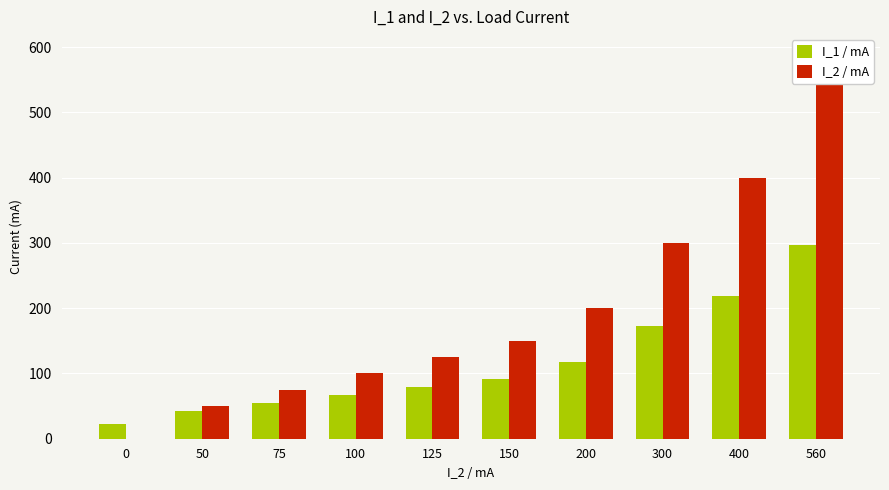

Reading left to right, extract all data points from this chart.

I_1 / mA: 23	42	54	67	79	92	117	172	218	297
I_2 / mA: 0	50	75	100	125	150	200	300	400	560